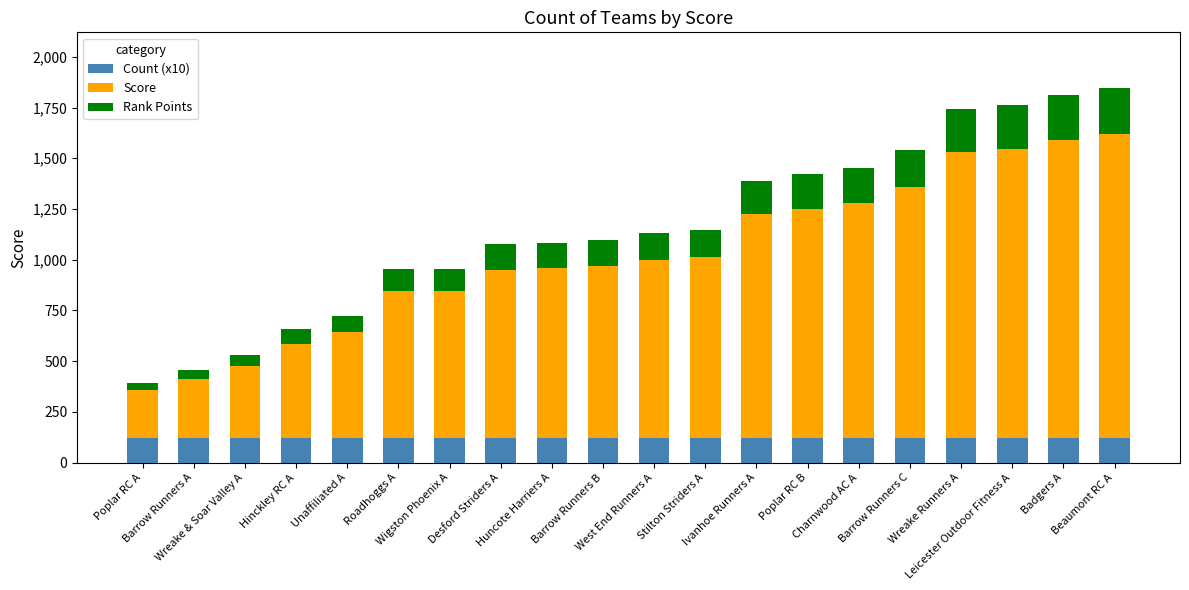

What is the minimum value for Count (x10)?

120.0